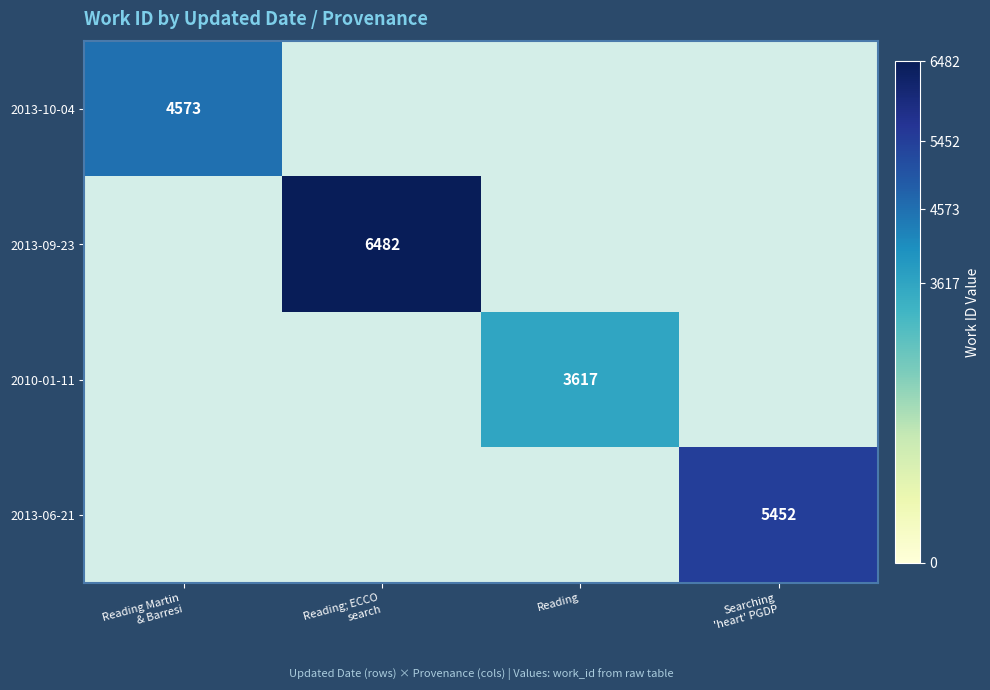

The 2010-01-11 series shows 5559 at Reading. True or false?

False